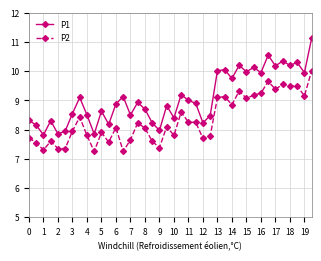

What is the difference between the second highest and minimum values in the P1 series?

2.7